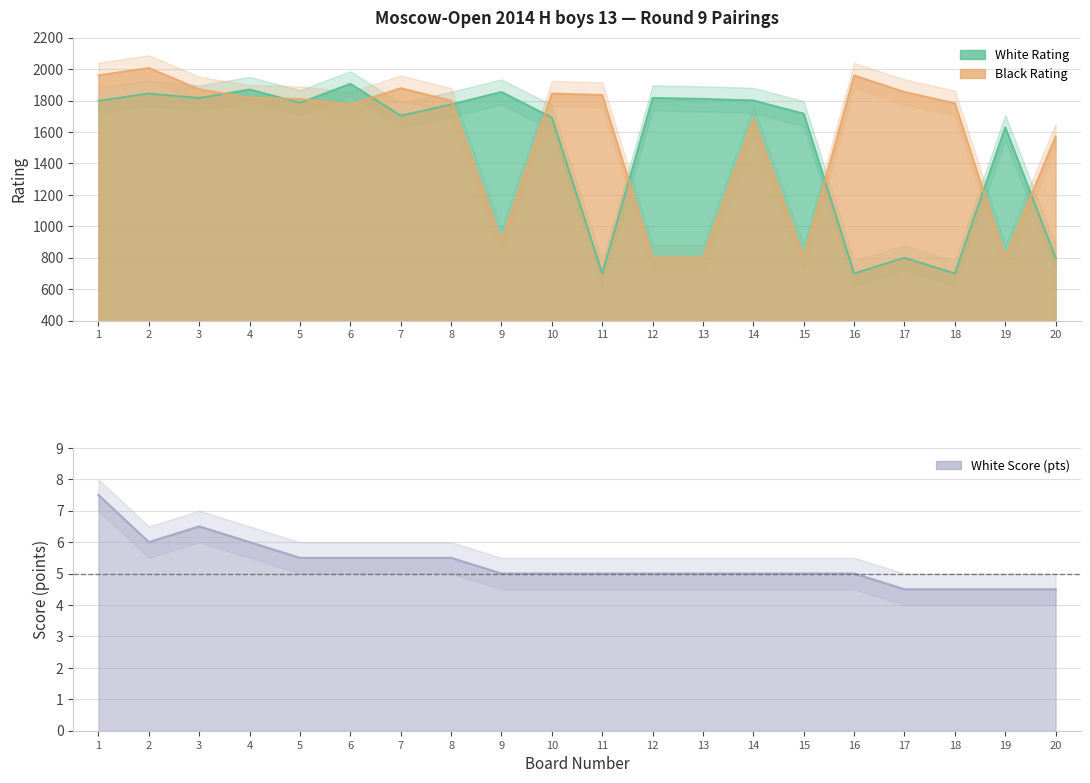

Which series has the largest total across all categories?

Black Rating